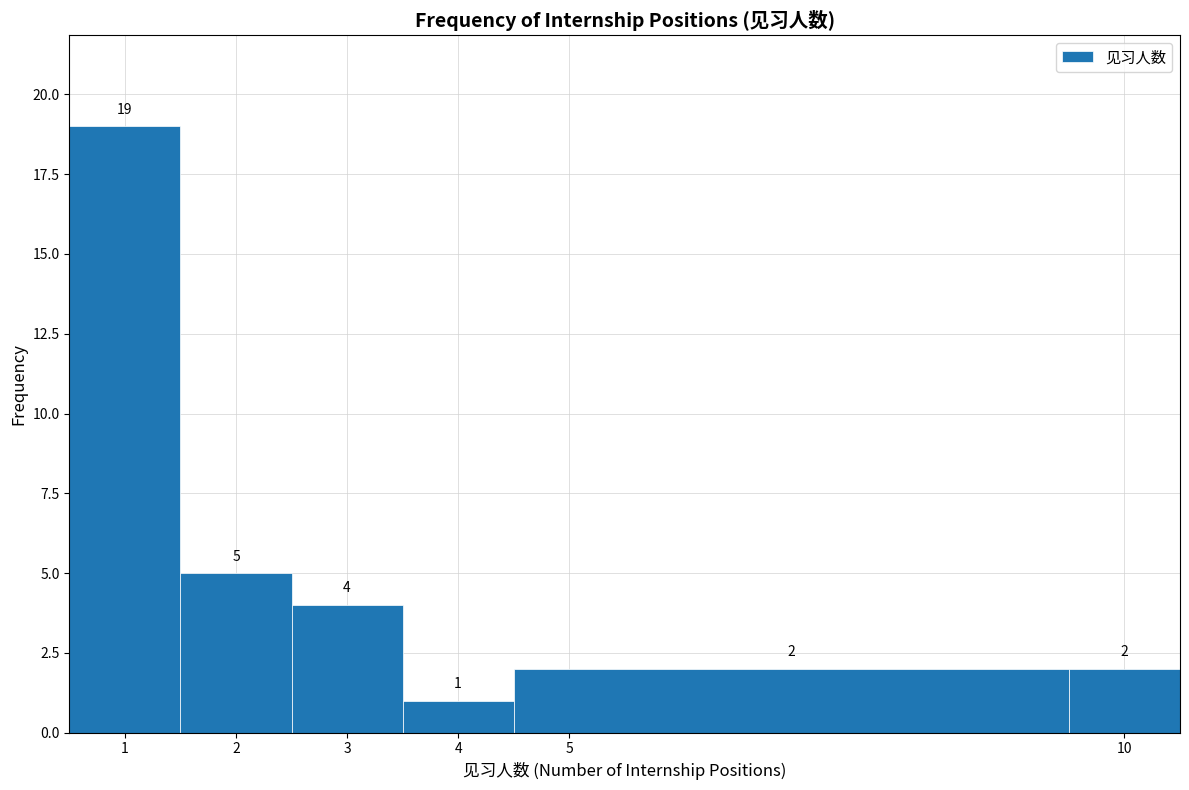

What is the height of the bar covering 9.5 to 10.5 on the x-axis?

2